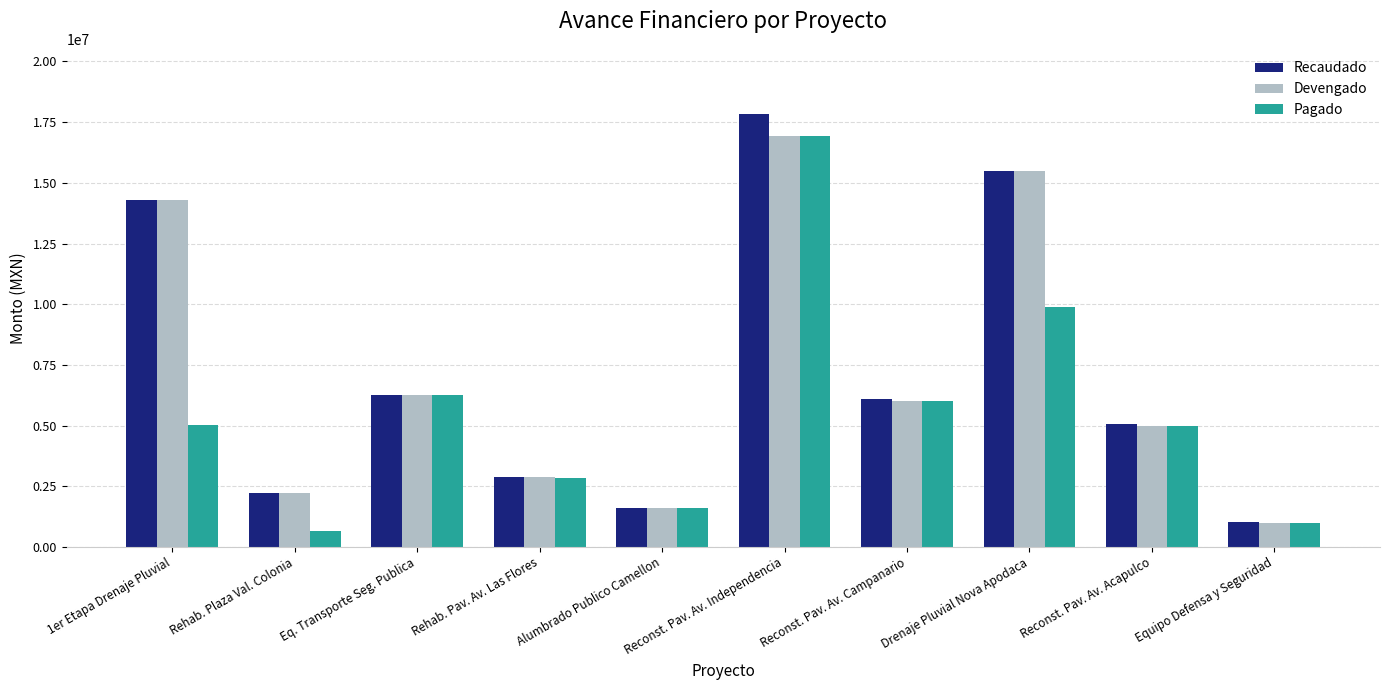

How many series are shown in this chart?

3